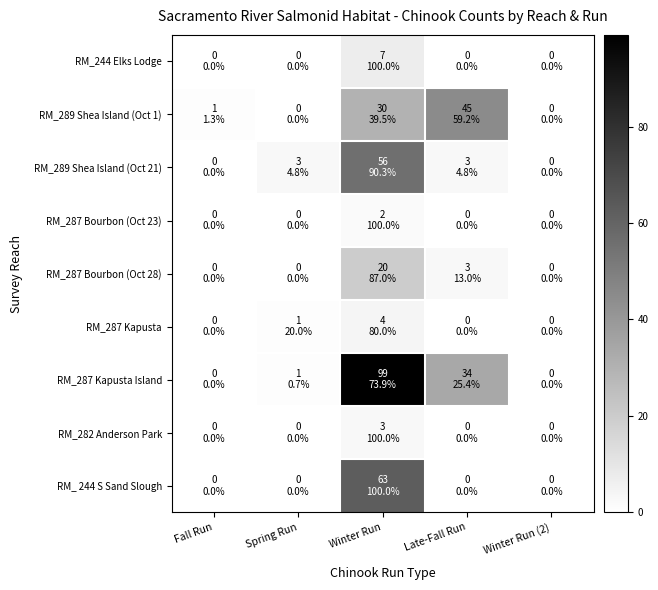

How many categories are shown in the chart?

5